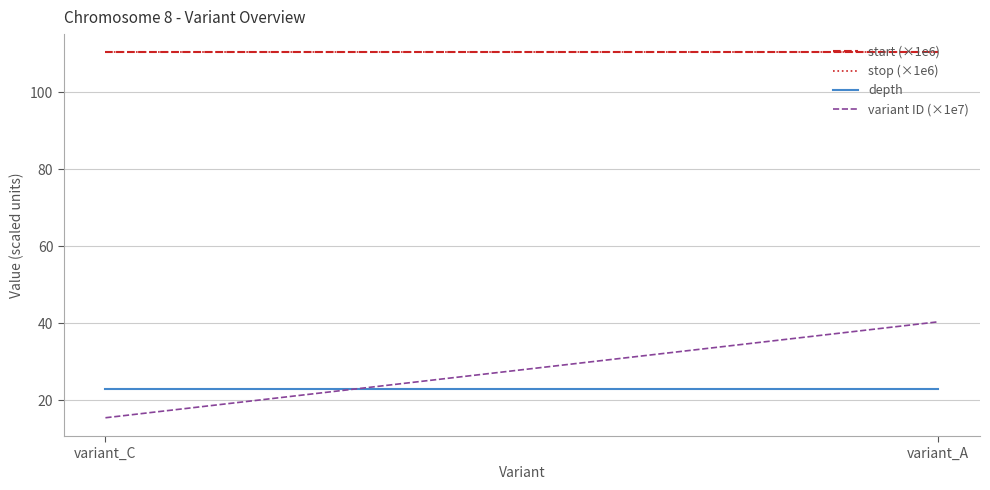

What are all the series names shown in the legend?

start (×1e6), stop (×1e6), depth, variant ID (×1e7)